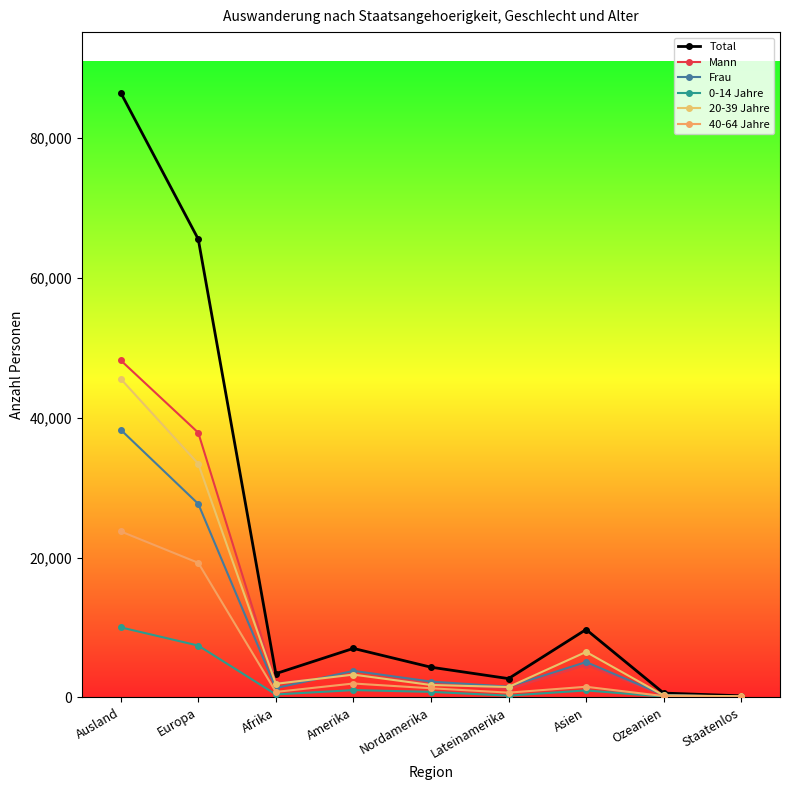

What is the total value across all series at Ausland?

252407